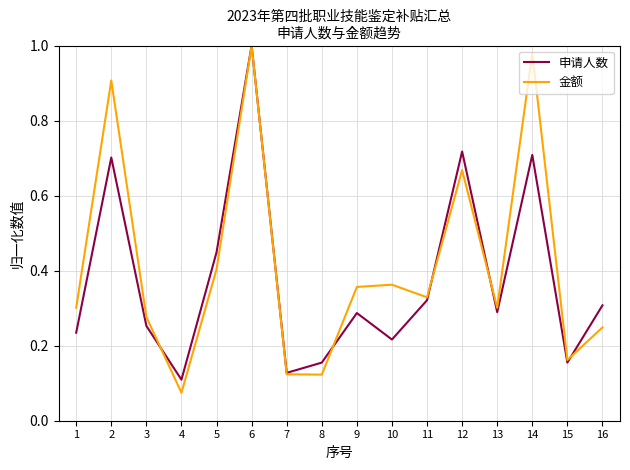

How many interior local peaks does the 金额 series have?

5